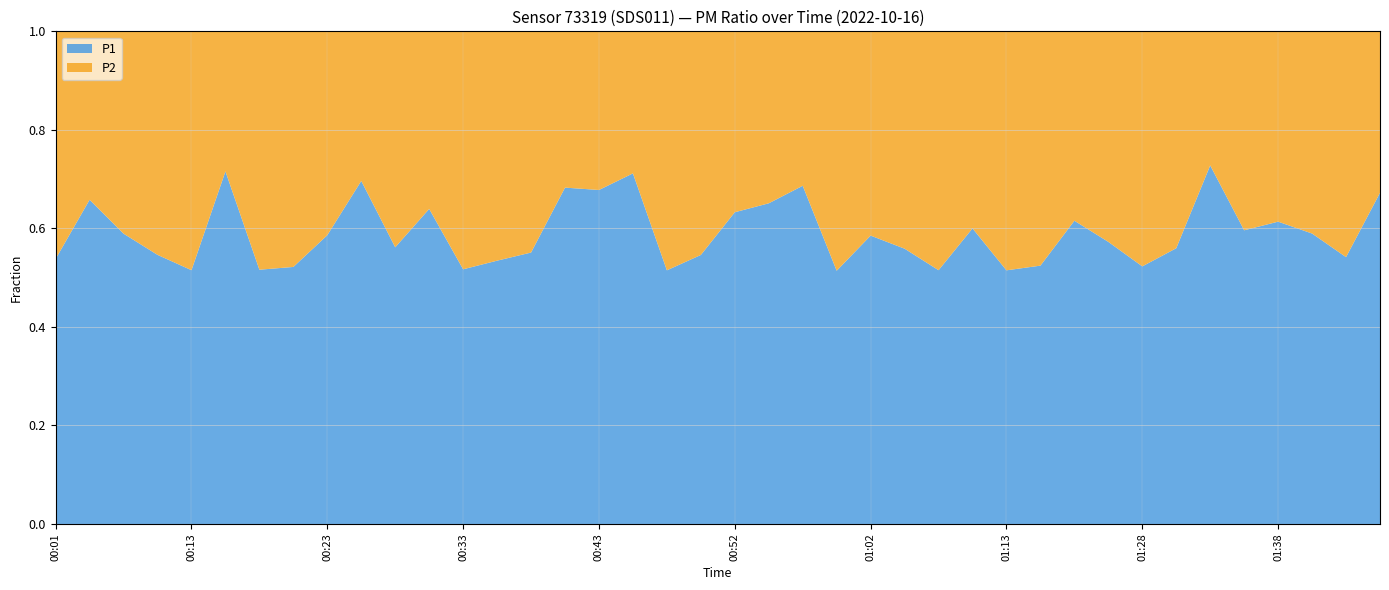

Reading left to right, transcribe all the data shown in this chart.

P1: 00:01=2.0	00:04=3.1	00:06=2.0	00:08=1.8	00:13=1.7	00:16=4.3	00:18=1.6	00:21=1.8	00:23=2.5	00:26=3.8	00:28=2.0	00:30=2.8	00:33=2.0	00:35=1.6	00:38=2.0	00:40=3.0	00:43=2.8	00:45=3.9	00:48=1.7	00:50=1.6	00:52=3.0	00:55=3.2	00:57=4.4	01:00=1.8	01:02=2.4	01:05=1.9	01:08=1.7	01:10=2.9	01:13=1.7	01:15=2.1	01:18=3.2	01:23=2.7	01:28=2.2	01:30=2.7	01:33=7.7	01:36=3.1	01:38=4.1	01:41=4.0	01:44=2.6	01:46=4.5
P2: 00:01=1.7	00:04=1.6	00:06=1.4	00:08=1.5	00:13=1.6	00:16=1.7	00:18=1.5	00:21=1.6	00:23=1.8	00:26=1.7	00:28=1.6	00:30=1.6	00:33=1.9	00:35=1.4	00:38=1.6	00:40=1.4	00:43=1.3	00:45=1.6	00:48=1.6	00:50=1.3	00:52=1.8	00:55=1.7	00:57=2.0	01:00=1.7	01:02=1.7	01:05=1.5	01:08=1.6	01:10=1.9	01:13=1.6	01:15=1.9	01:18=2.0	01:23=2.0	01:28=2.0	01:30=2.1	01:33=2.9	01:36=2.1	01:38=2.6	01:41=2.8	01:44=2.2	01:46=2.2